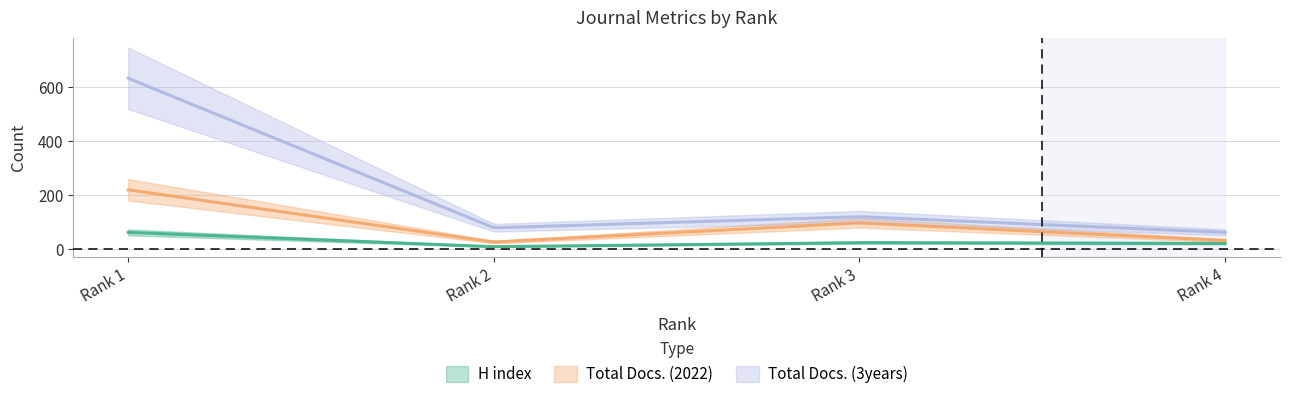

How many data points in H index are less than 24?

2